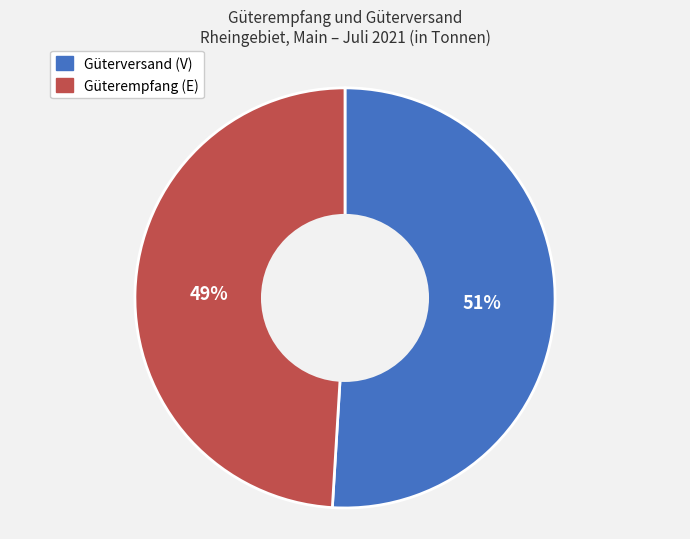

Count the number of slices in the pie.

2